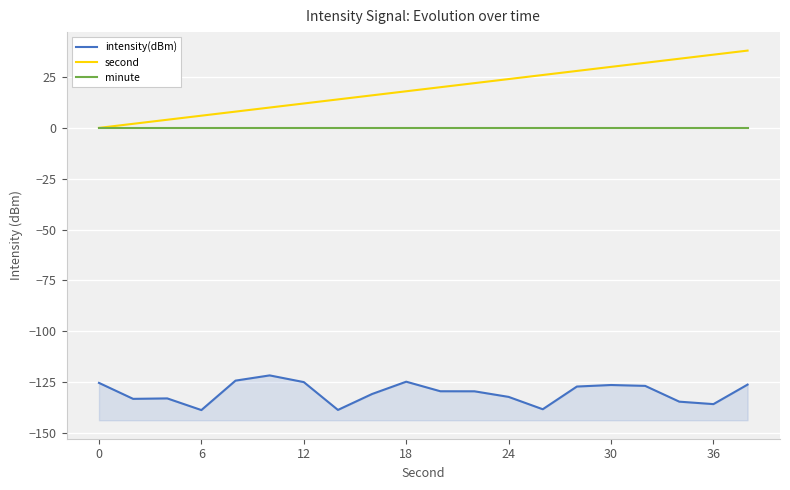

True or false: minute and intensity(dBm) intersect in this chart.

False